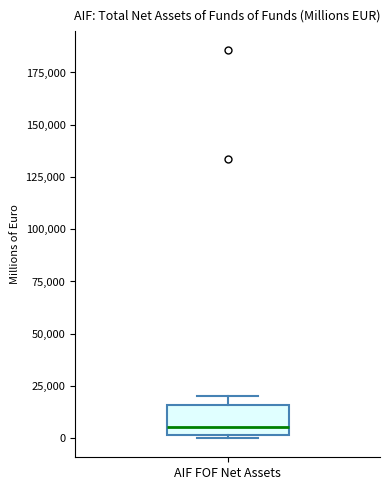

Transcribe this box plot: give where the median line is, the range the box spans, and where the two whiskers end, as read against the y-axis. The values are not printed on the chart, so give them approximately, as read against the axis.

median 5000, box 0 to 15000, whiskers 0 to 20000